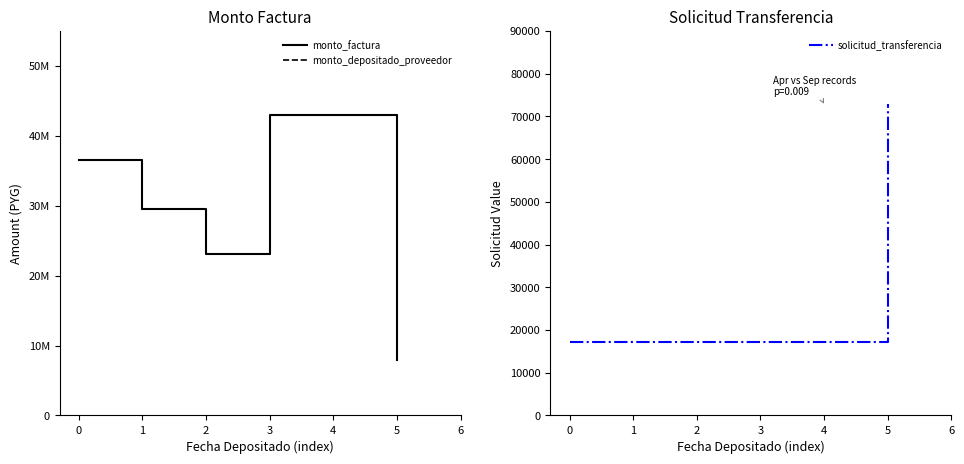

What is the lowest value of the solicitud_transferencia series?

17204